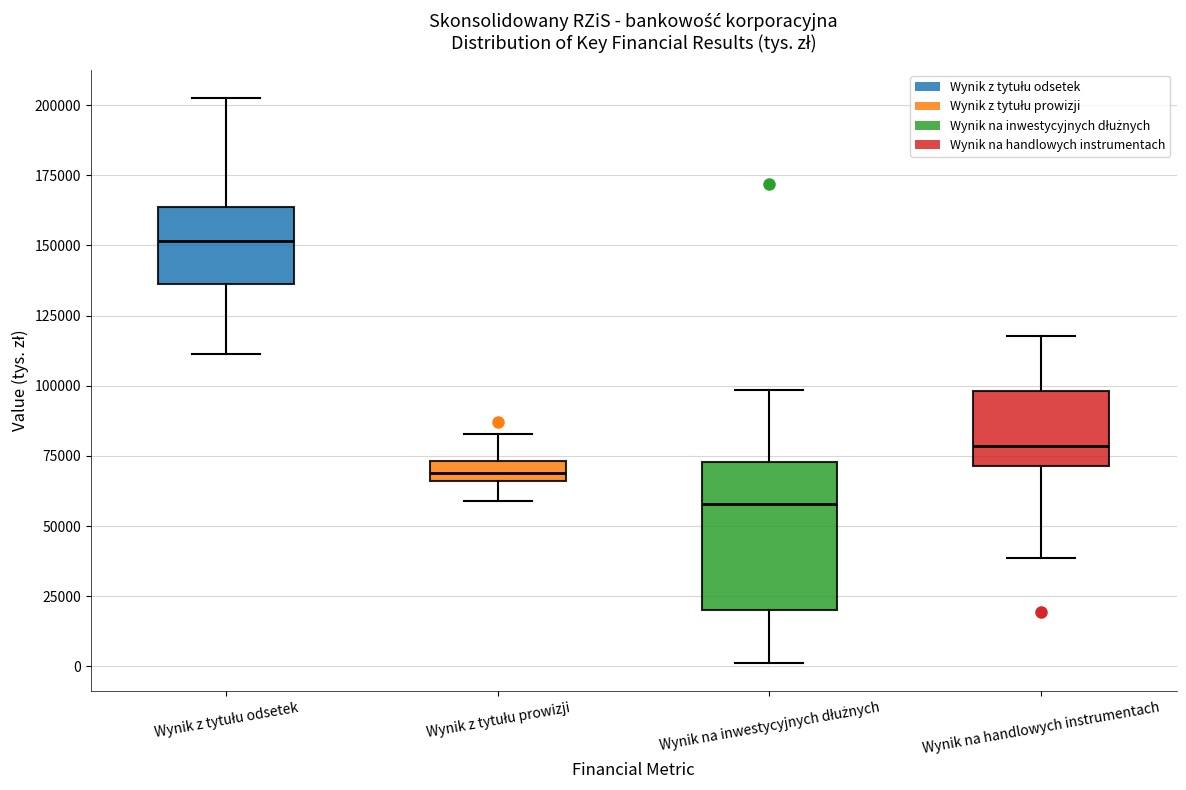

Which box's median line is the lowest?

Wynik na inwestycyjnych dłużnych